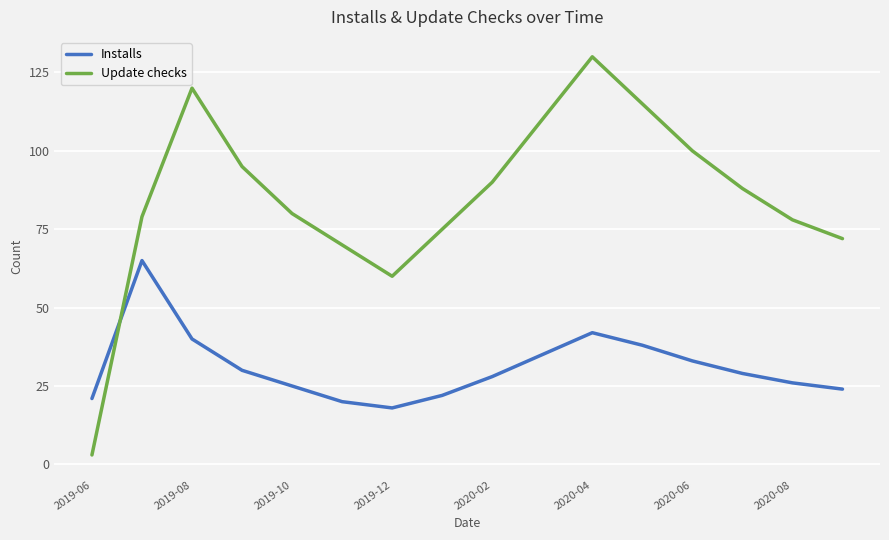

What is the difference between the second highest and minimum values in the Installs series?

24